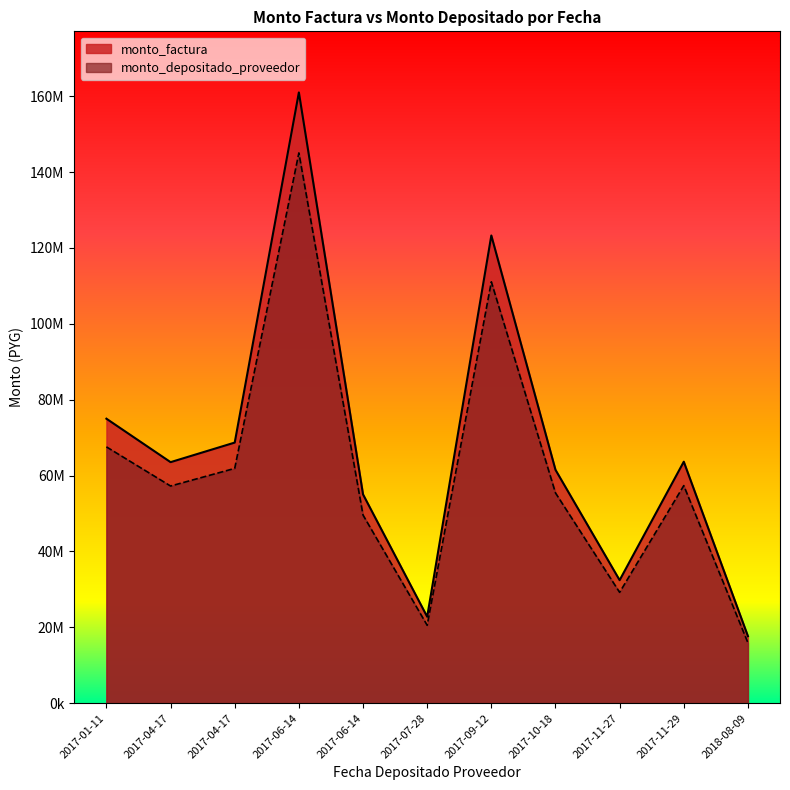

What are all the series names shown in the legend?

monto_factura, monto_depositado_proveedor